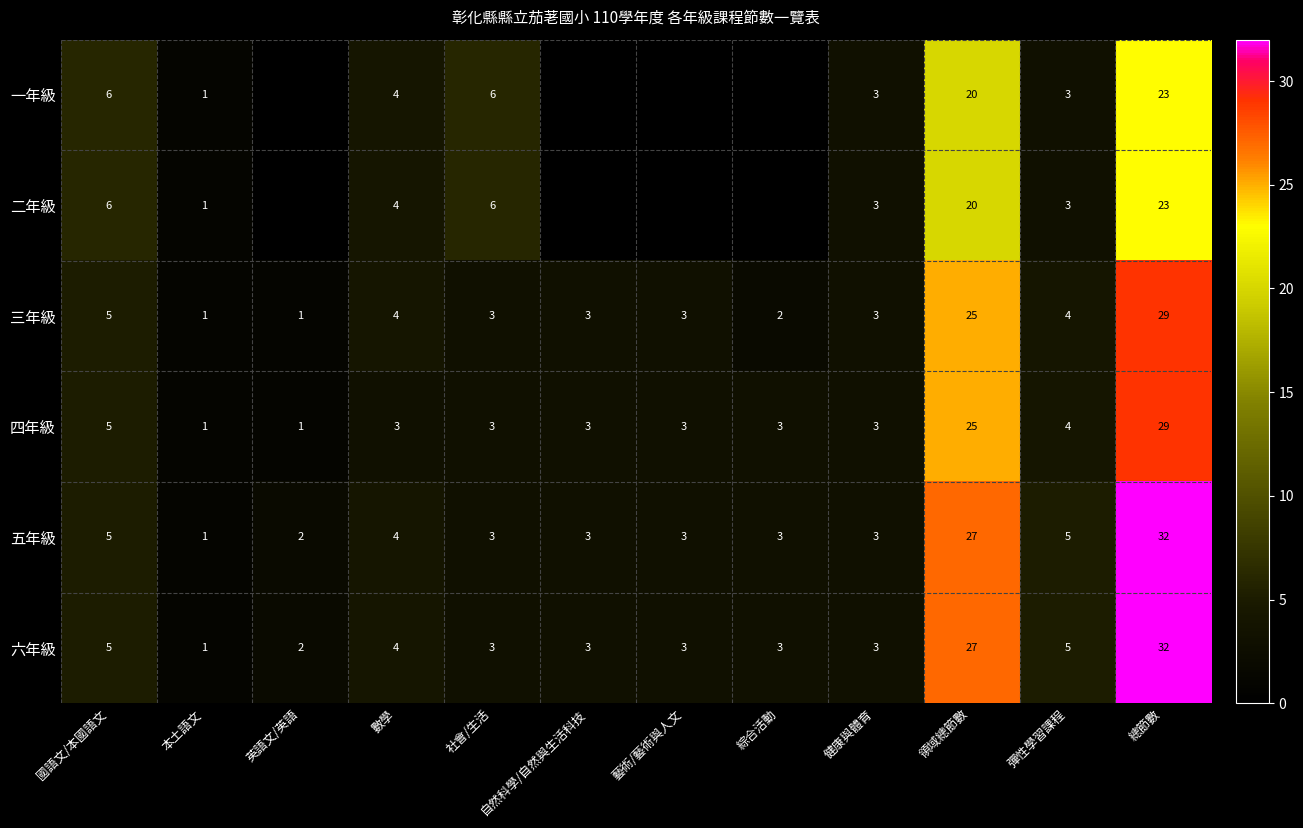

At 數學, list the series in order from smallest to largest.

四年級, 一年級, 二年級, 三年級, 五年級, 六年級